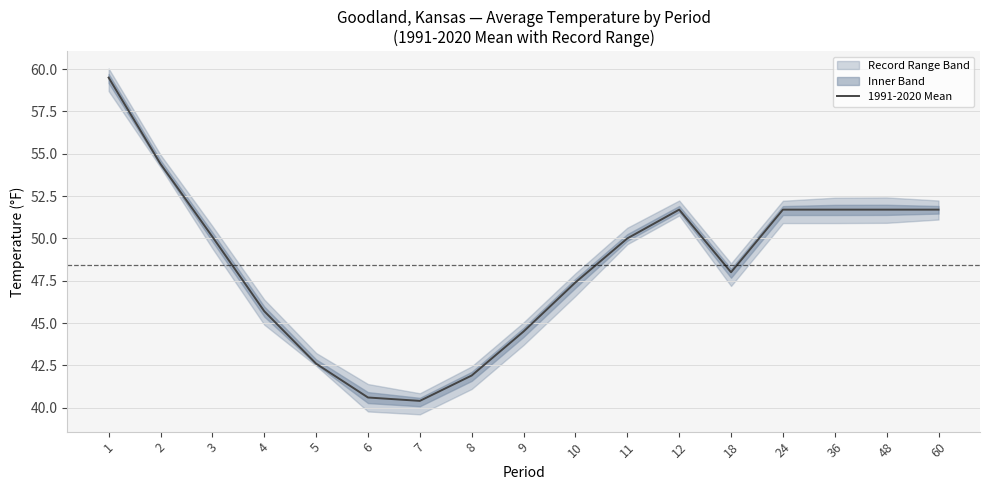

What is the ratio of the value at 48 to the value at 5?

1.2